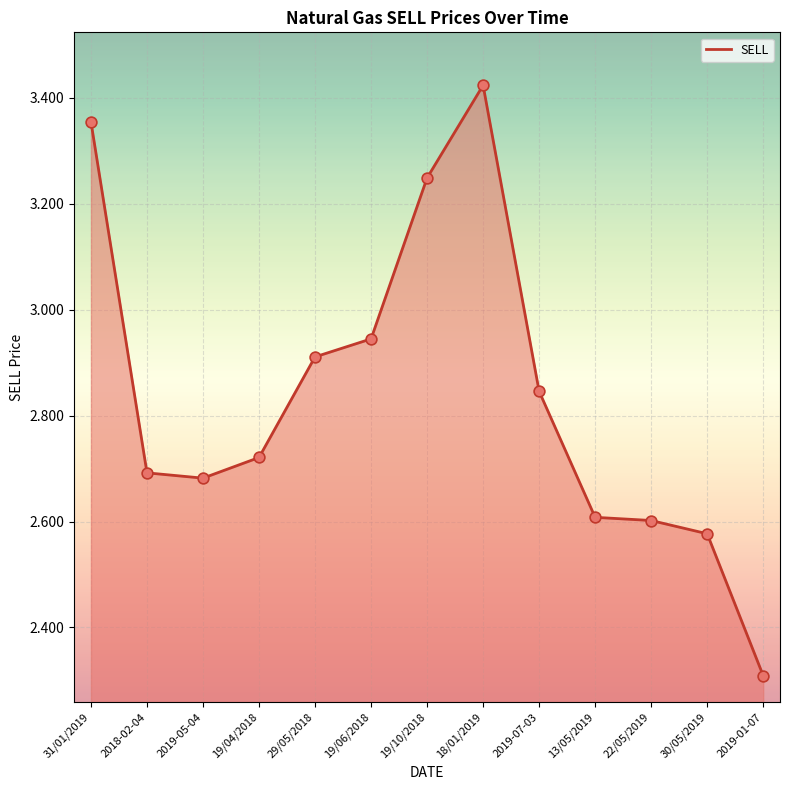

What is the change in value from 2019-07-03 to 2019-01-07?

-0.5